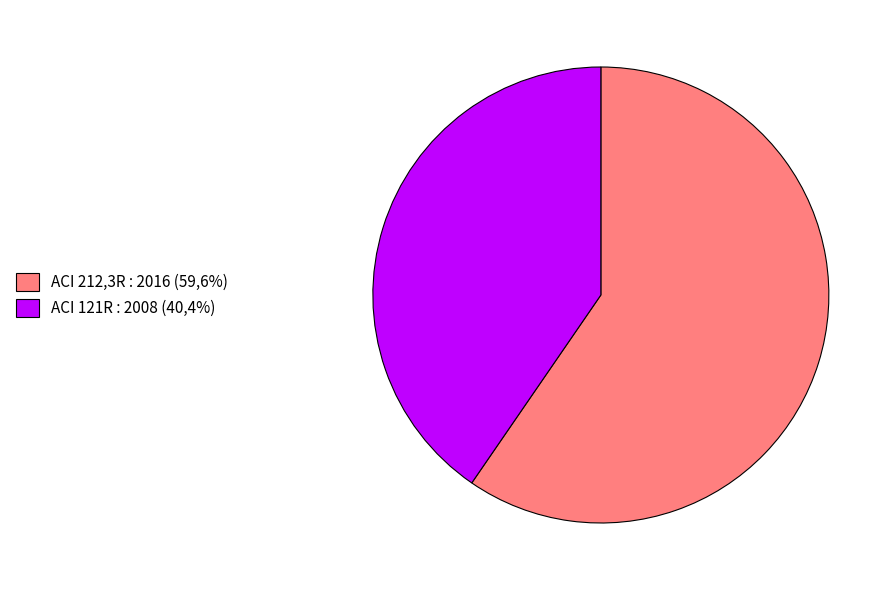

How many segments does this pie chart have?

2